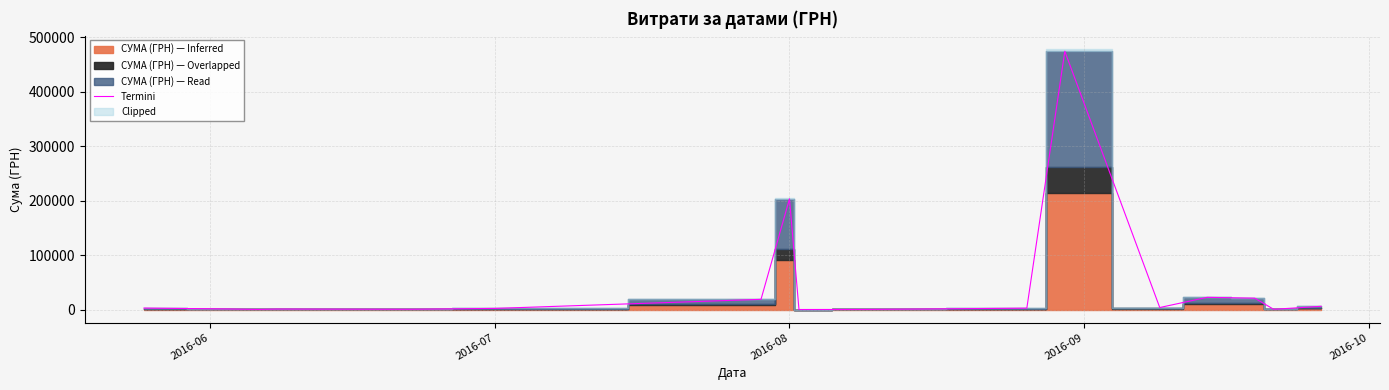

Where is Termini nearest to the value 237129?

2016-08